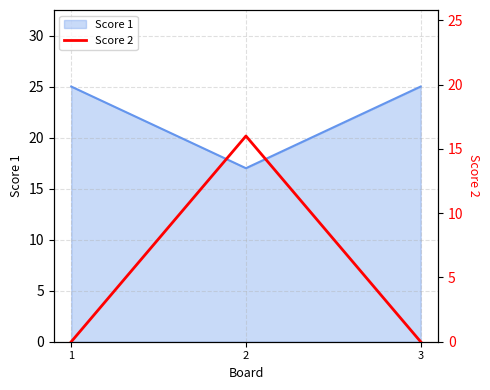

Where is the data nearest to the value 8?

1